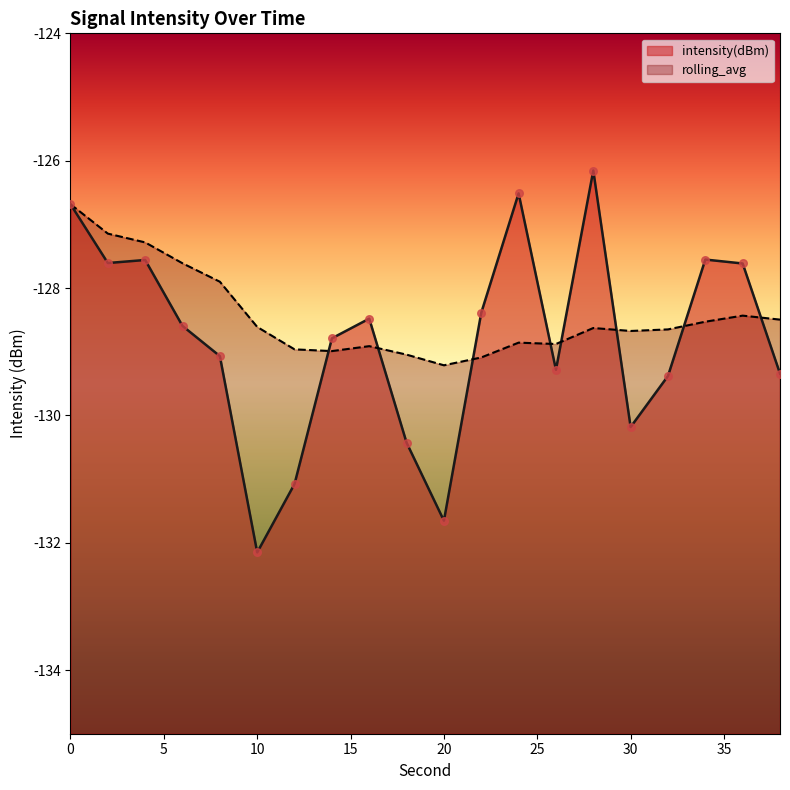

Is the value of rolling_avg at 36 greater than the value of intensity(dBm) at 12?

Yes